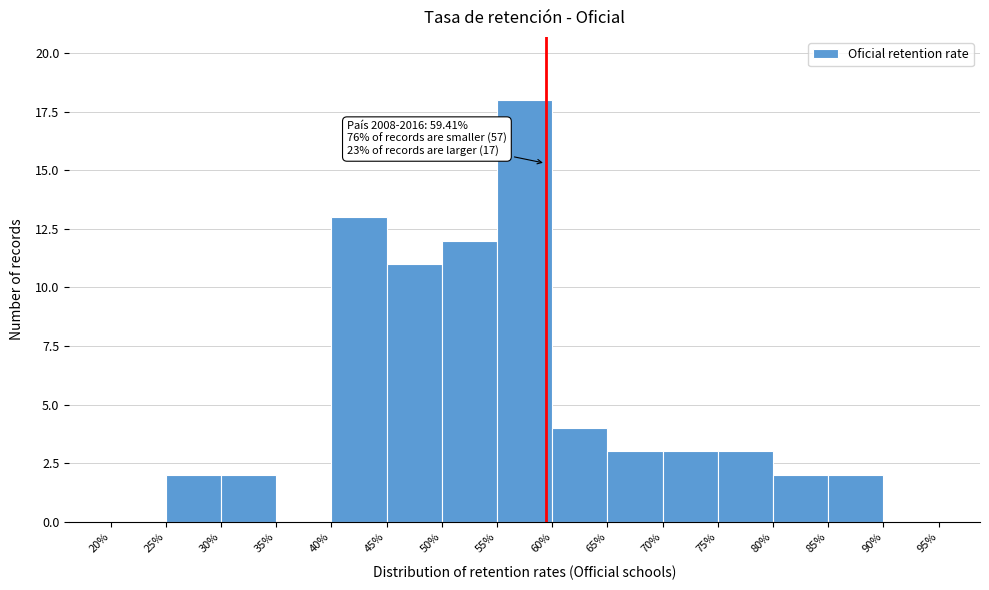

Which range on the x-axis has the tallest bar?

55% to 60%